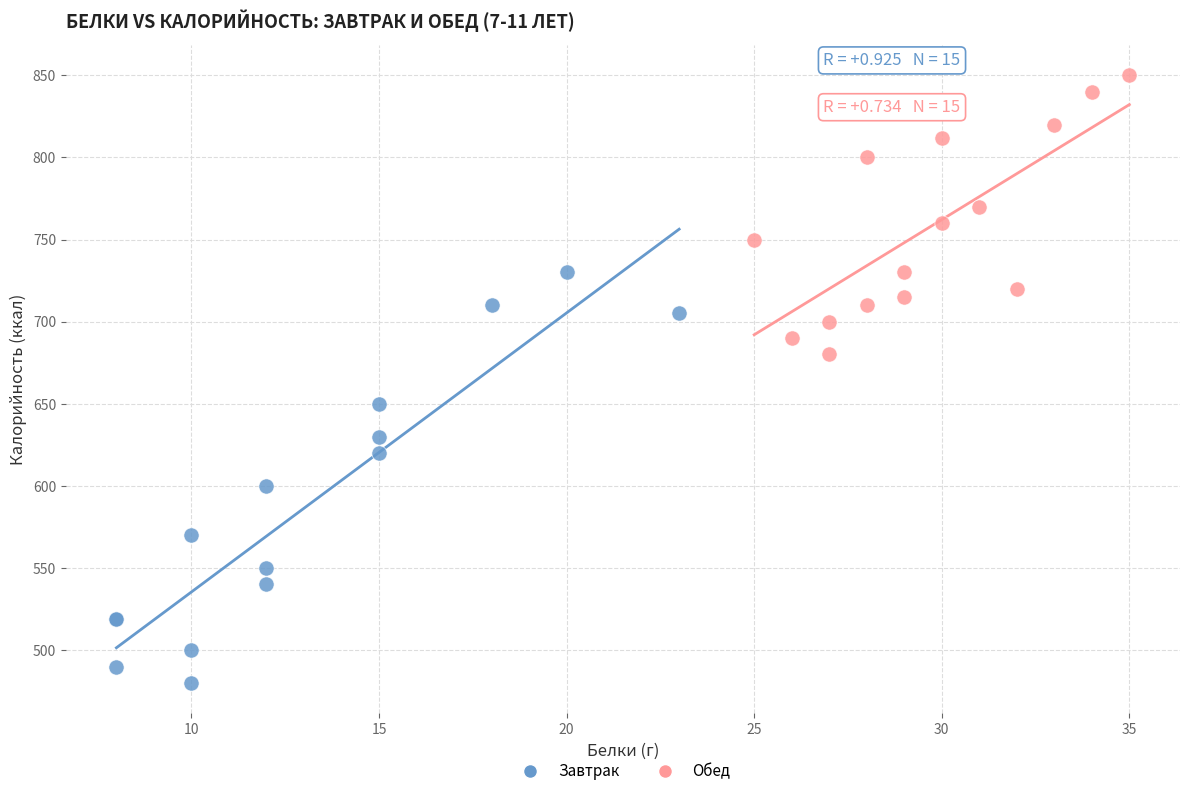

What are all the series names shown in the legend?

Завтрак, Обед